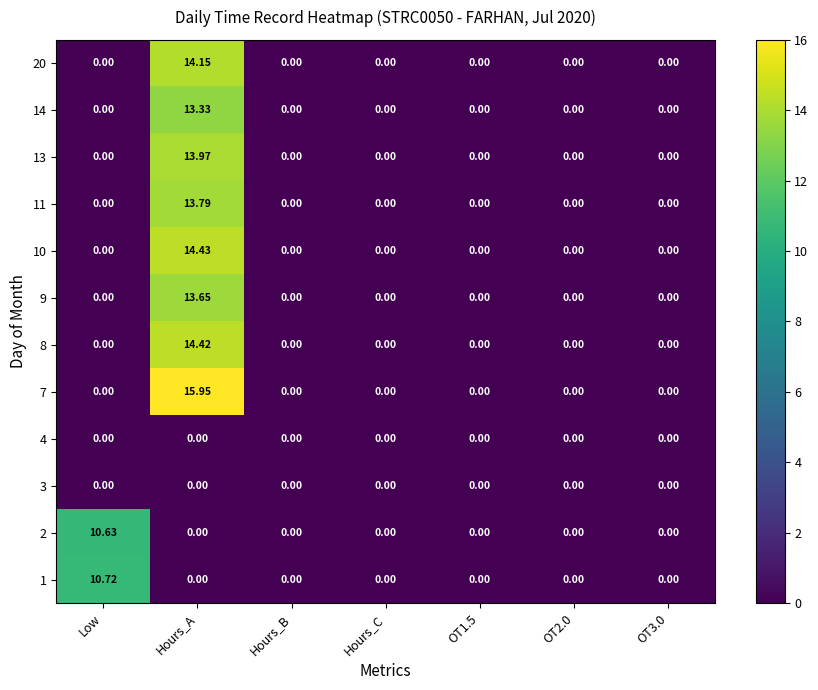

At which category does the chart reach its peak across all series?

Hours_A